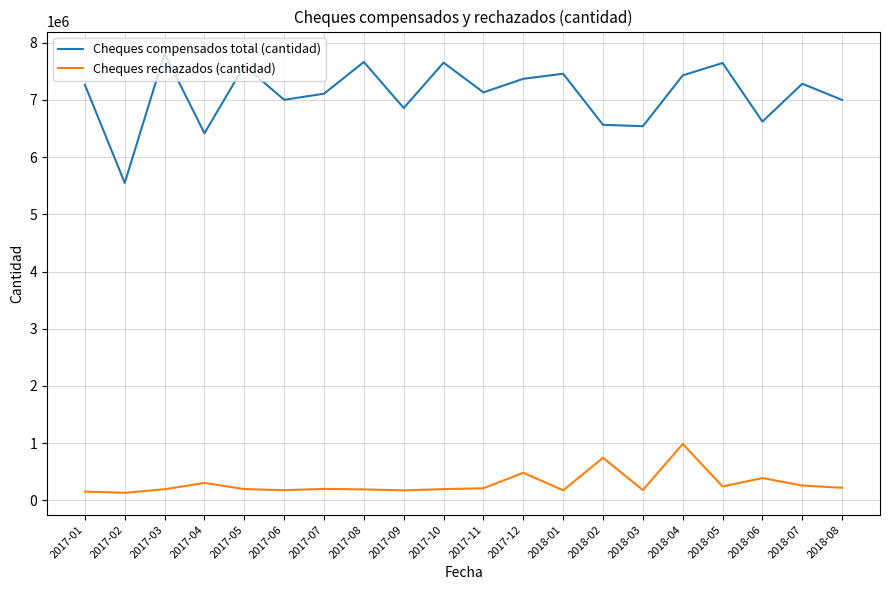

Does the chart have visible grid lines?

Yes